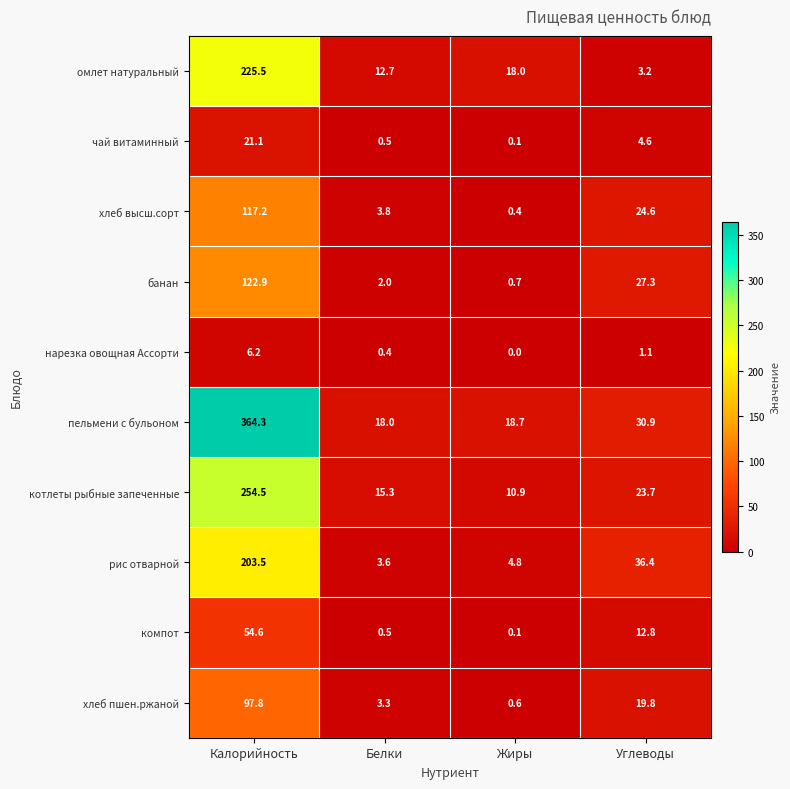

At how many categories does at least one series exceed 98?

1